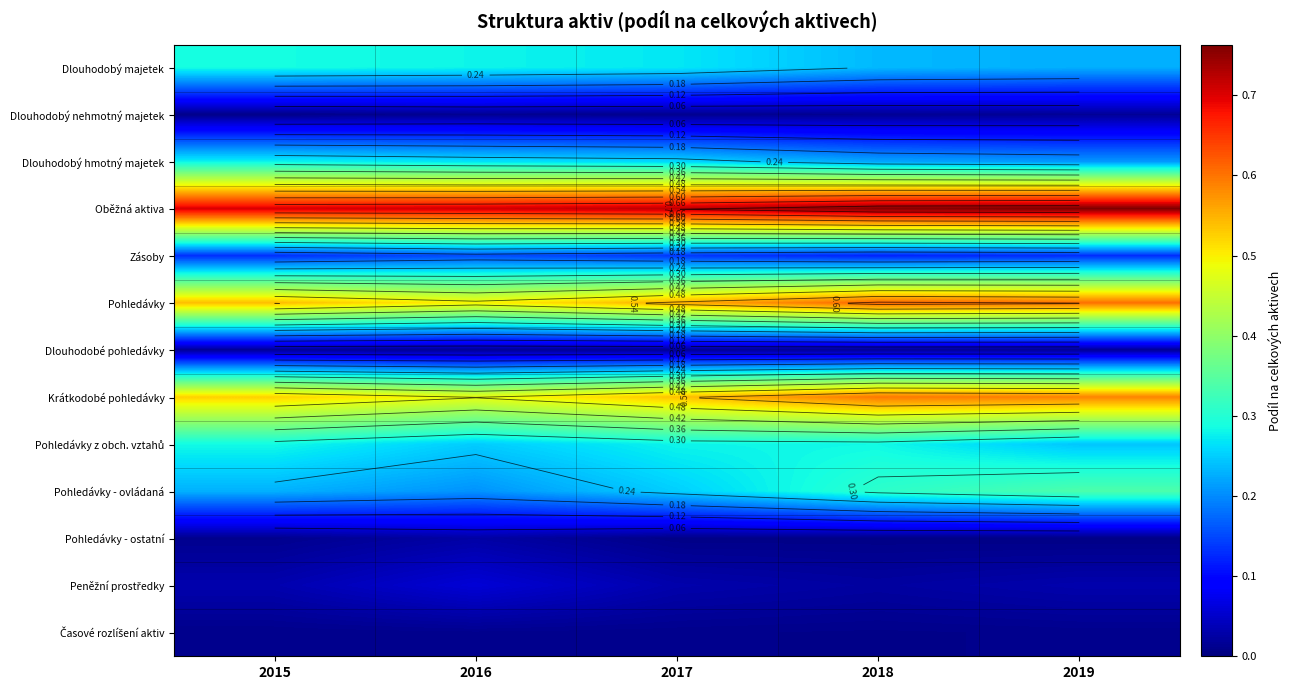

How many distinct data groups are displayed?

13